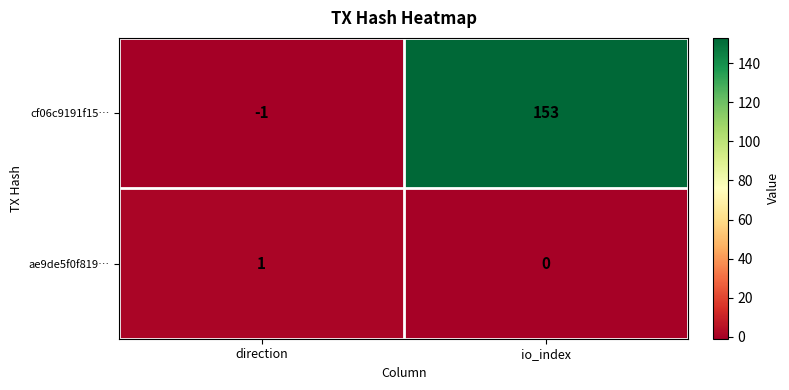

Reading left to right, list all the values displayed in this chart.

cf06c9191f15…: direction=-1	io_index=153
ae9de5f0f819…: direction=1	io_index=0